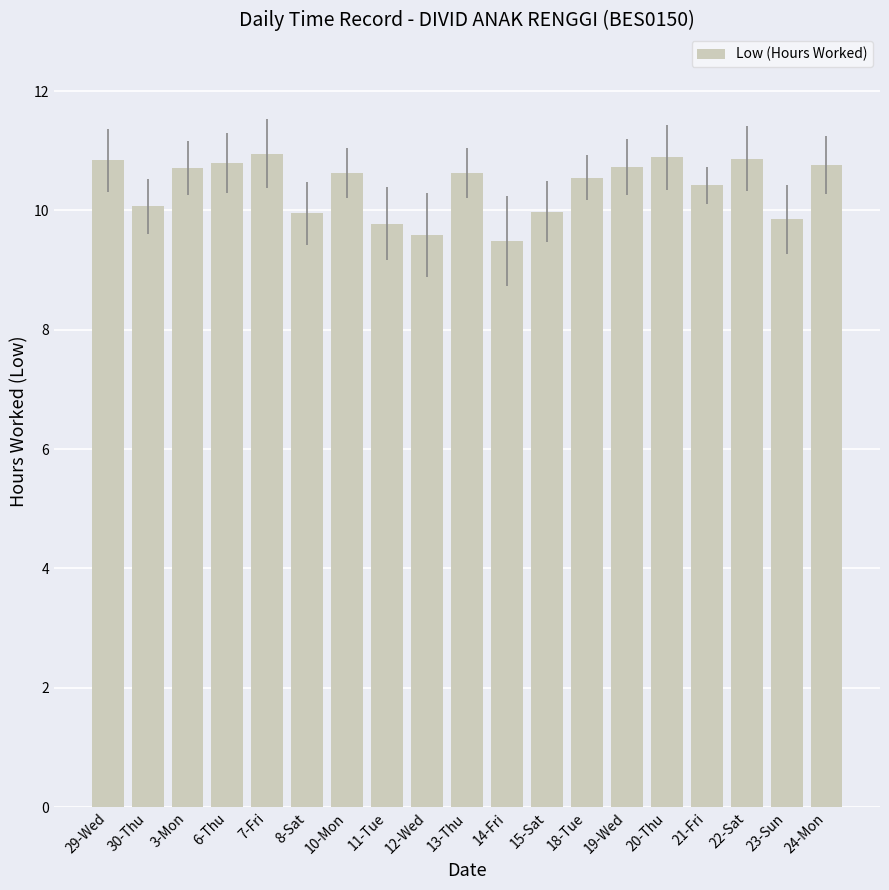

What is the label of the 7th bar from the left?

10-Mon